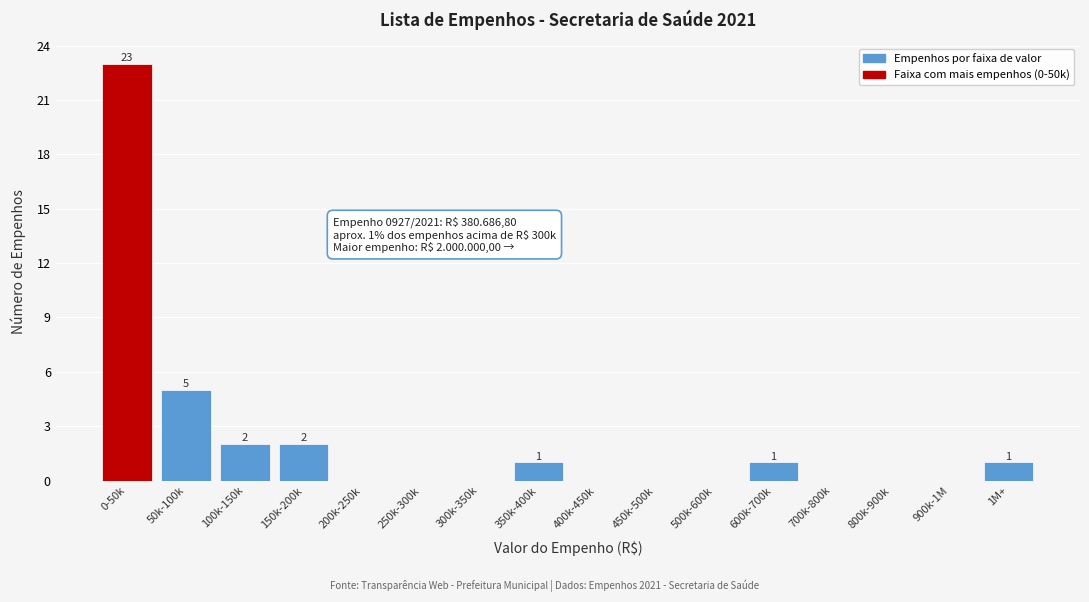

Reading left to right, extract all data points from this chart.

0-50k=23	50k-100k=5	100k-150k=2	150k-200k=2	200k-250k=0	250k-300k=0	300k-350k=0	350k-400k=1	400k-450k=0	450k-500k=0	500k-600k=0	600k-700k=1	700k-800k=0	800k-900k=0	900k-1M=0	1M+=1